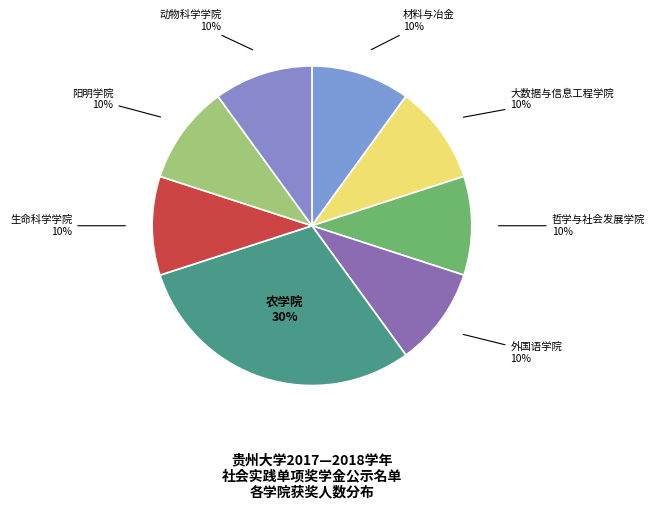

Count the number of slices in the pie.

8